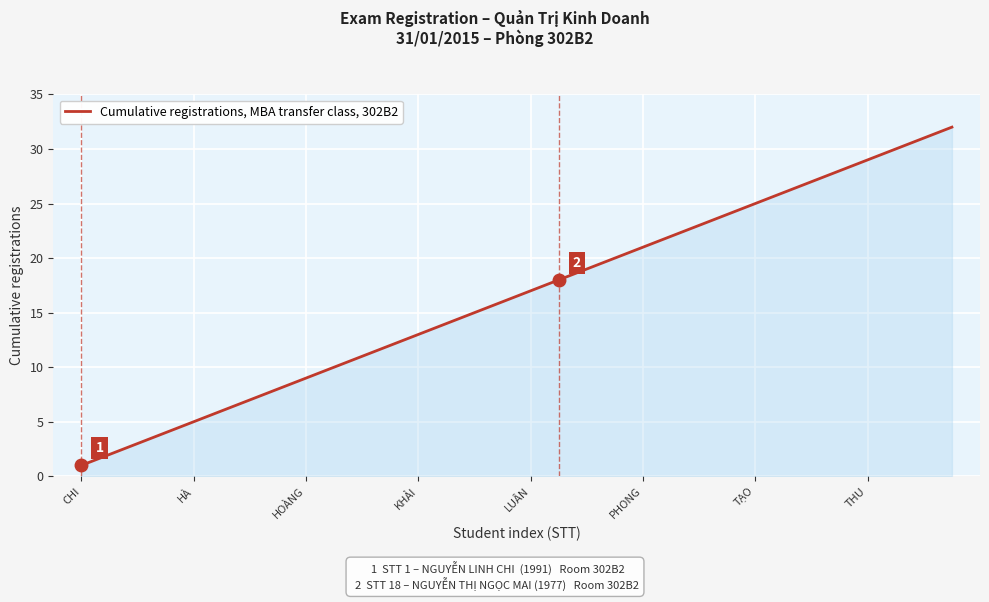

What is the difference between the maximum and minimum values?

31